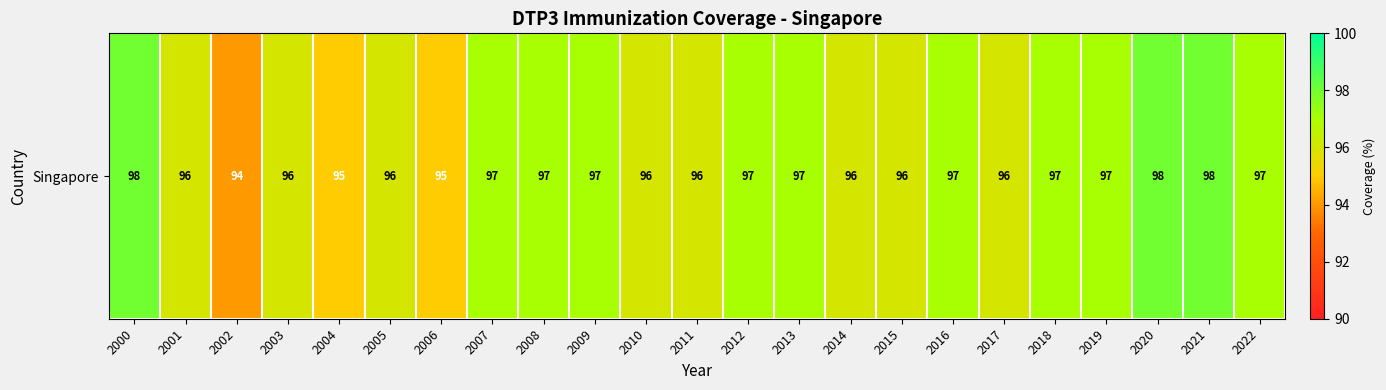

Between 2005 and 2016, which is larger?

2016